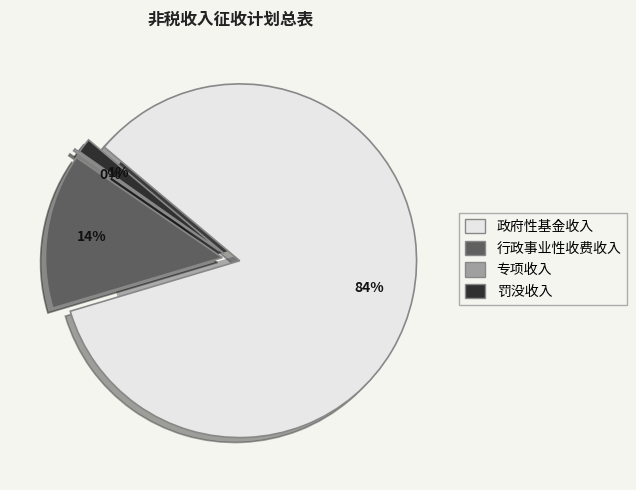

Is 专项收入 the majority of the pie?

No